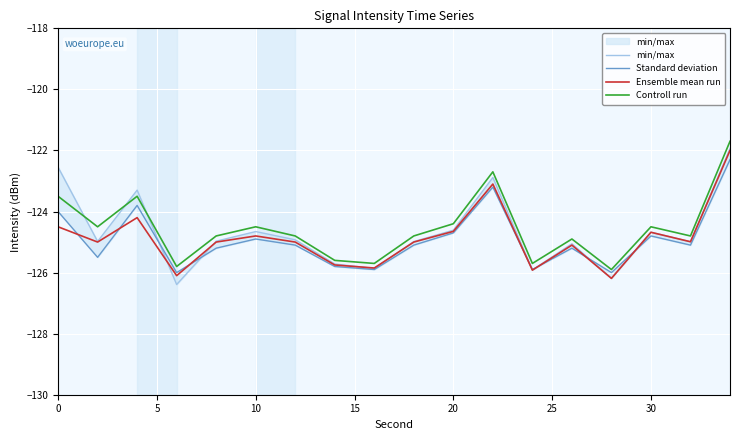

The value of Ensemble mean run at 30 is -188.6. True or false?

False